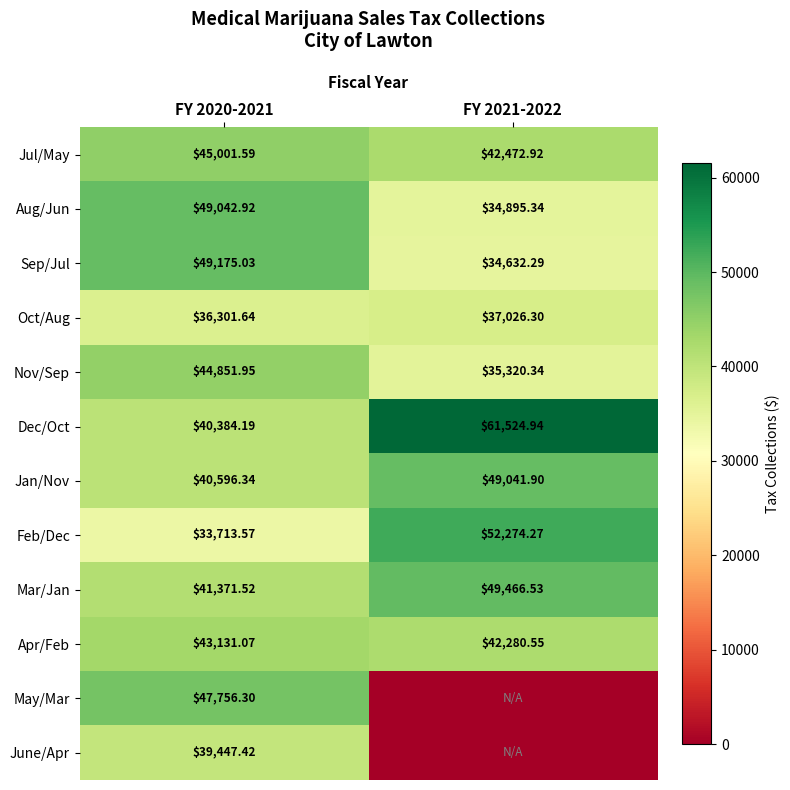

Is the value of Dec/Oct at FY 2021-2022 greater than the value of Oct/Aug at FY 2021-2022?

Yes